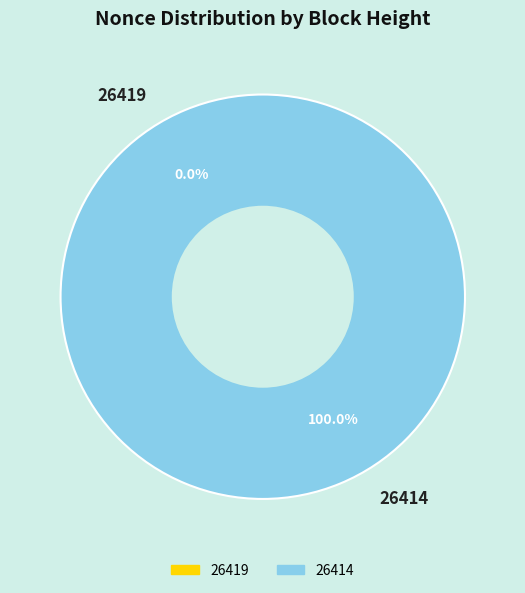

Rank the categories by value from highest to lowest.

26414, 26419